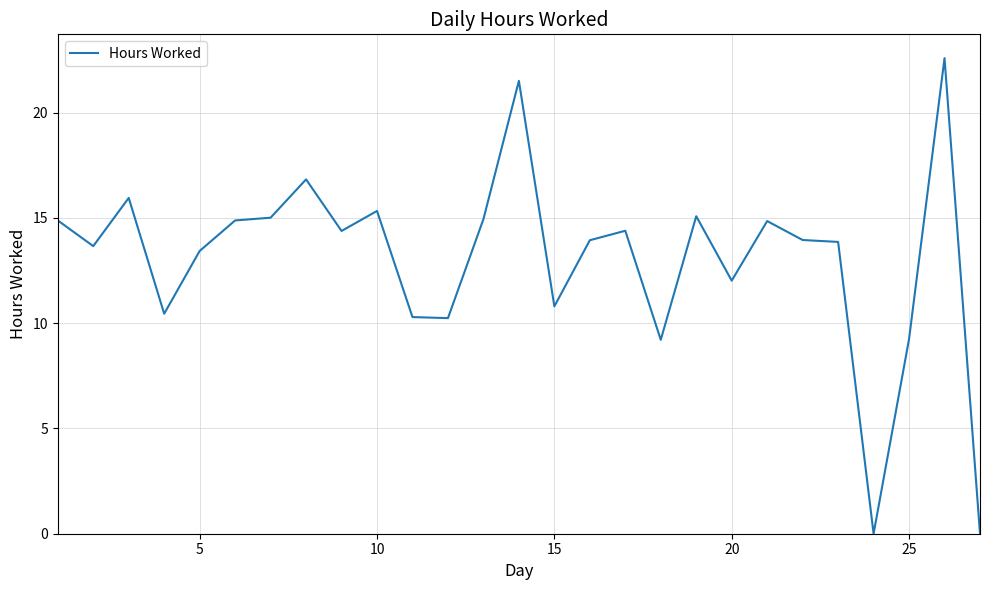

How many categories are shown in the chart?

27